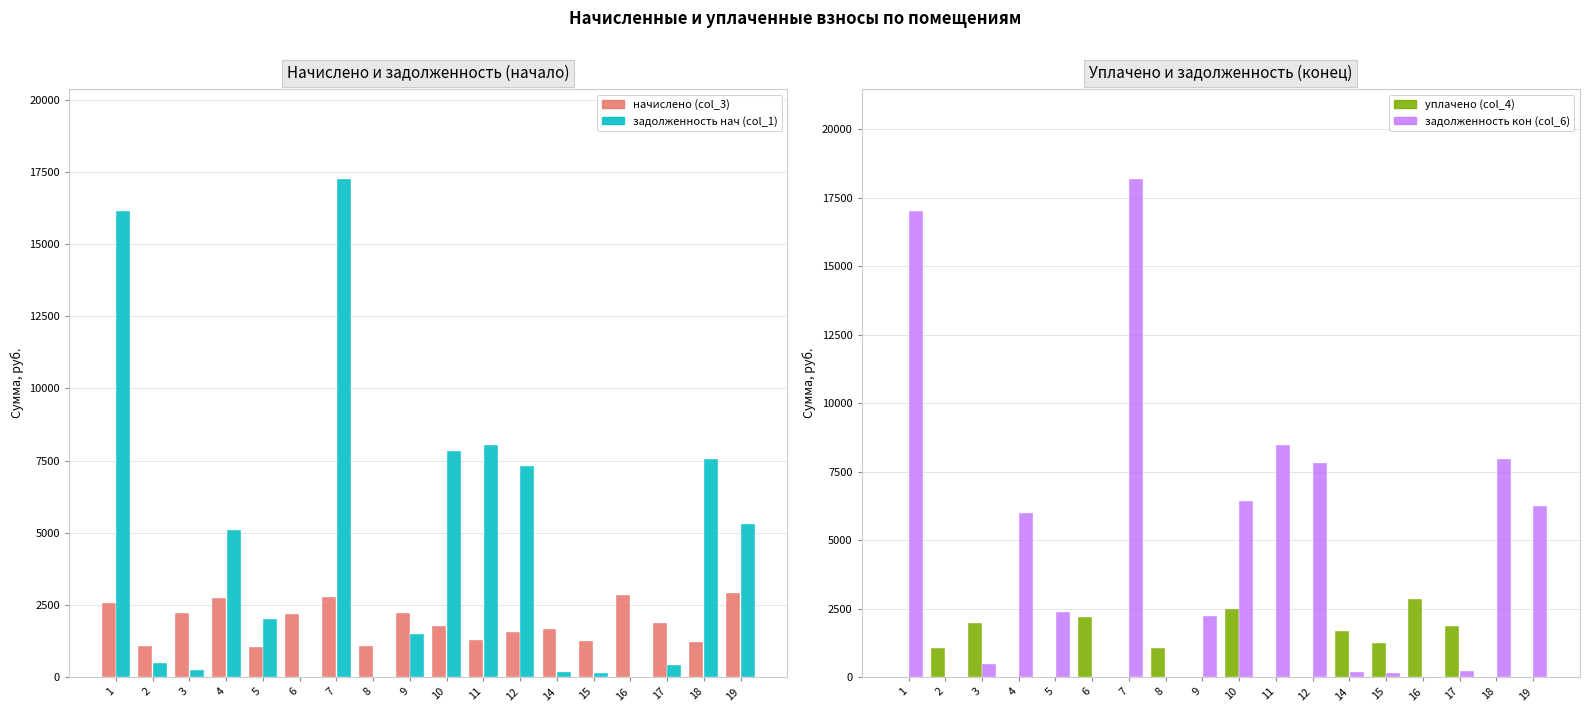

Which series has the widest spread of values?

задолженность кон (col_6)